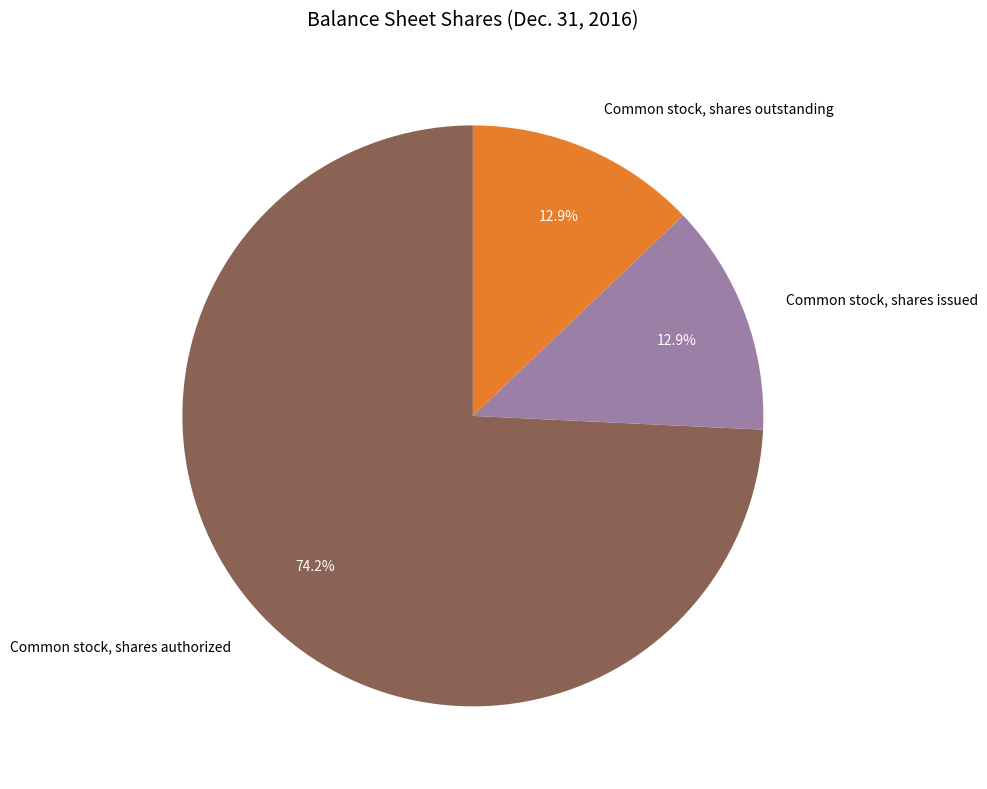

To the nearest percent, what portion does Common stock, shares outstanding represent?

13%